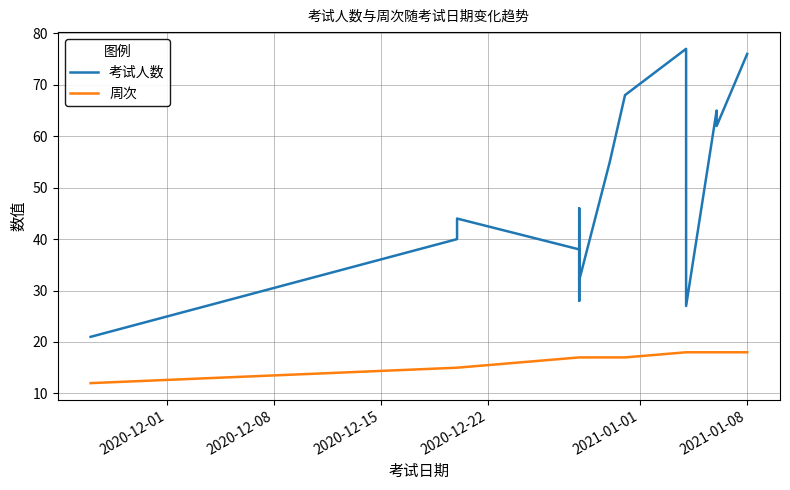

True or false: 考试人数 has more than 2 interior local peaks.

True